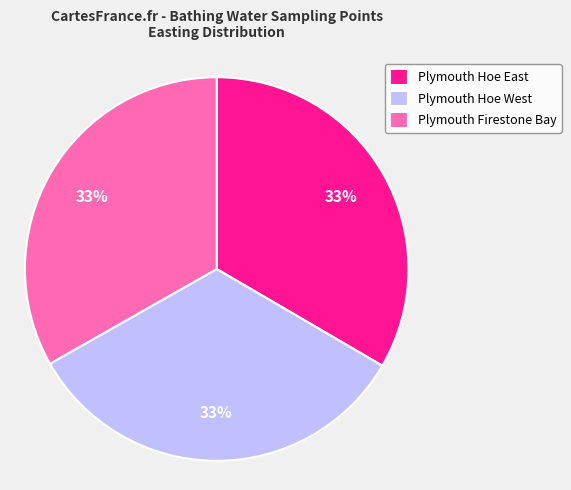

Do Plymouth Hoe West and Plymouth Hoe East together represent more than half of the pie?

Yes